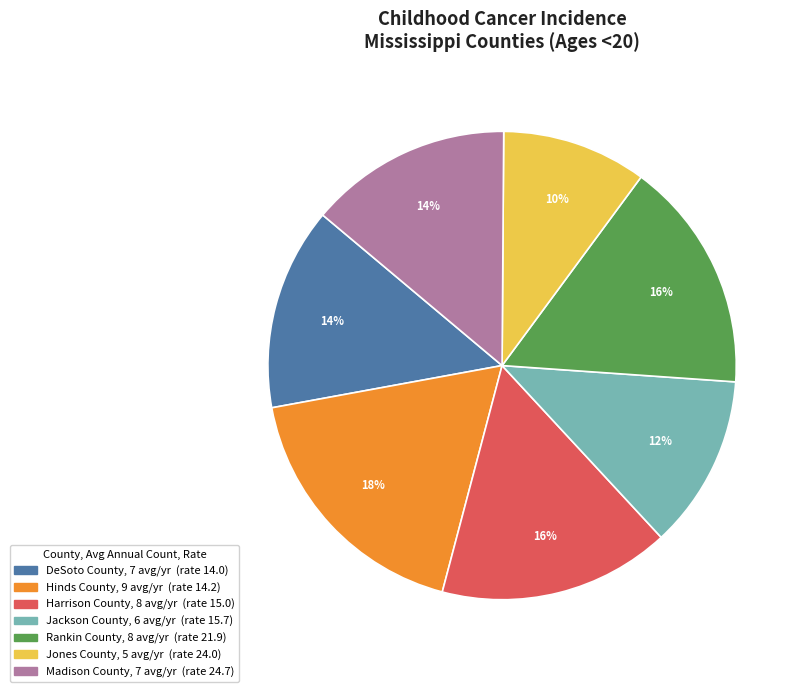

Does Madison County represent more than half of the total?

No